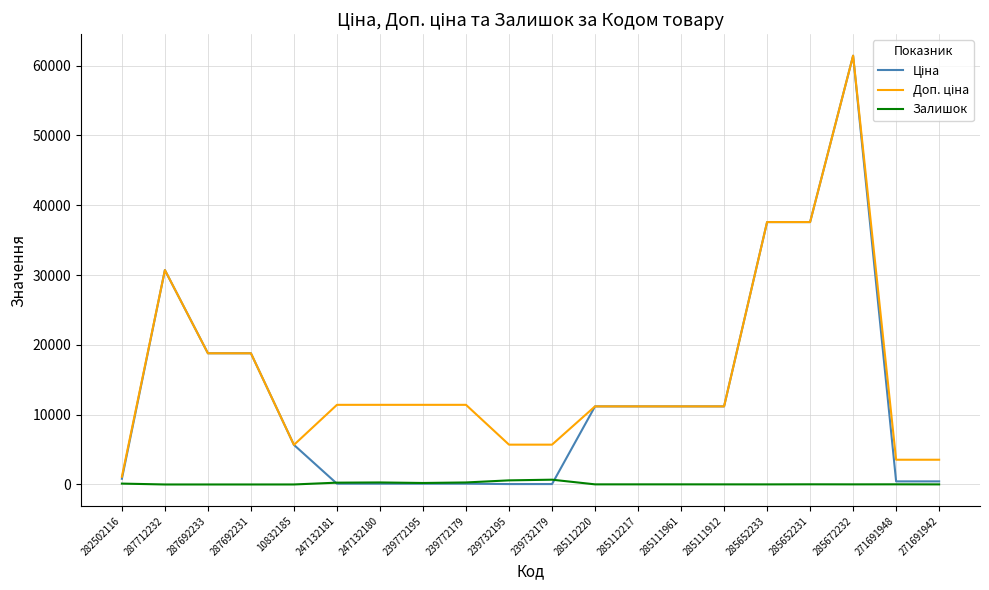

Which category has the highest value across all series?

285672232